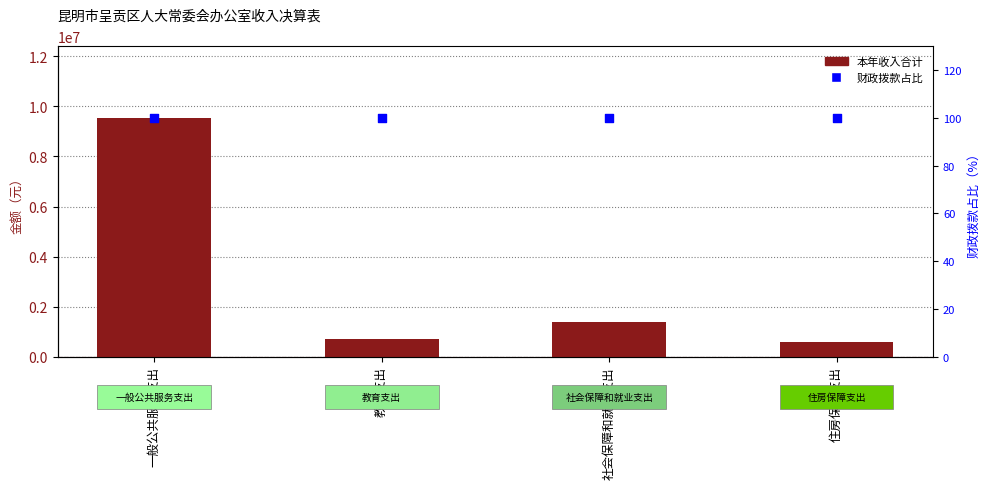

What is the total value across all series at 一般公共服务支出?

9537452.8